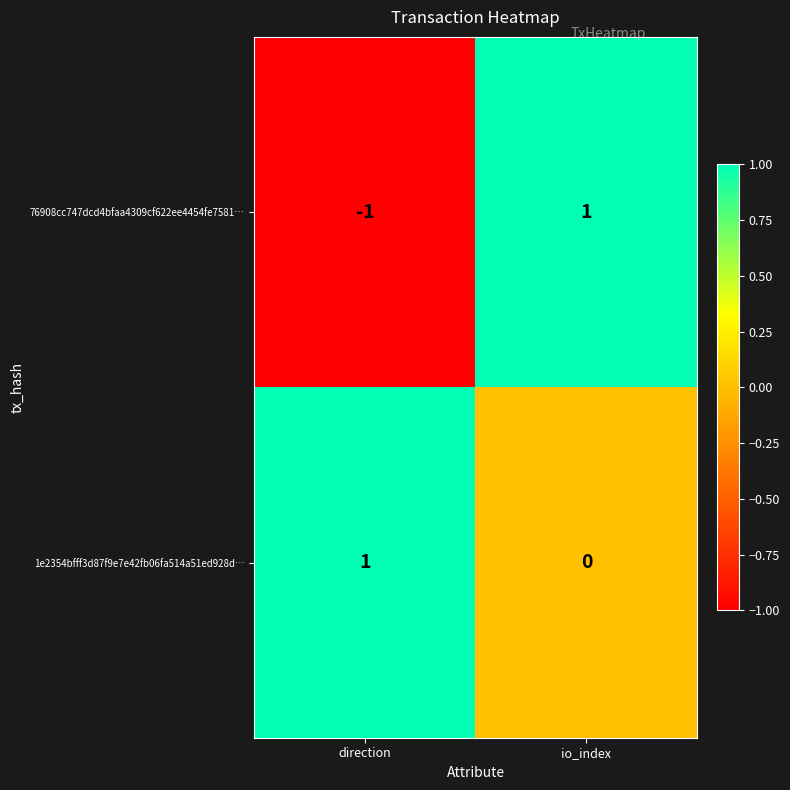

List the series in order of their overall mean, highest first.

1e2354bfff3d87f9e7e42fb06fa514a51ed928d…, 76908cc747dcd4bfaa4309cf622ee4454fe7581…